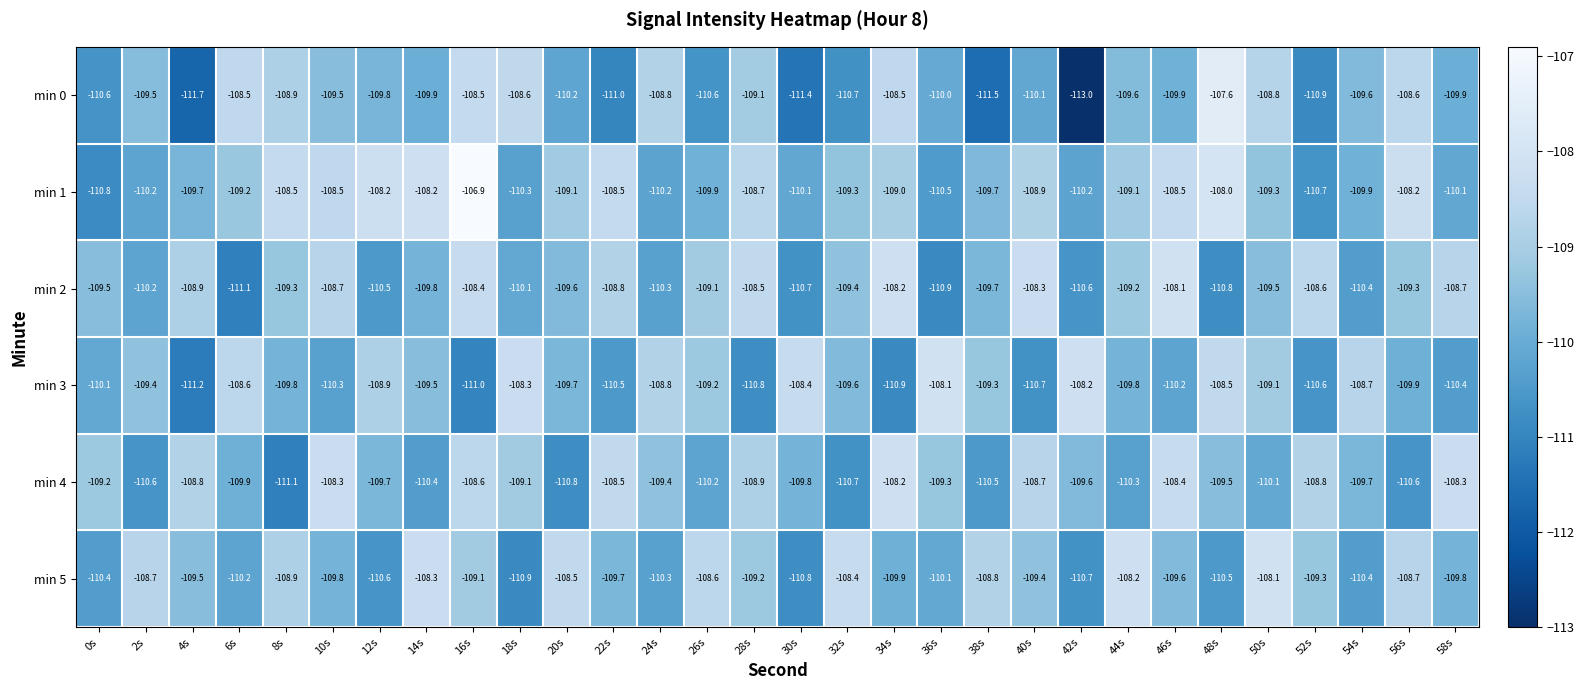

At 16s, list the series in order from smallest to largest.

min 3, min 5, min 4, min 0, min 2, min 1